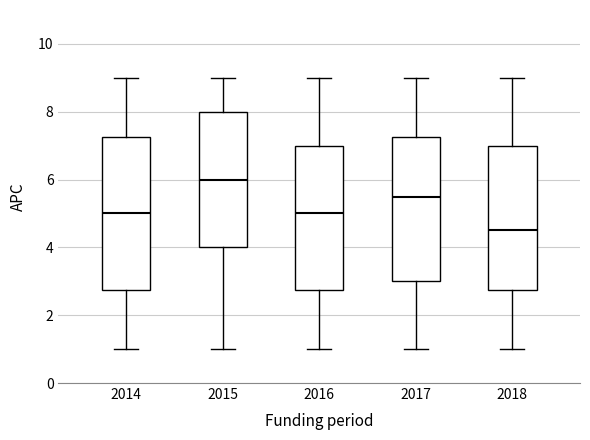

Where does the upper whisker of the box at x = 2016 end on the y-axis? The values are not printed on the chart, so give them approximately, as read against the axis.

9.0